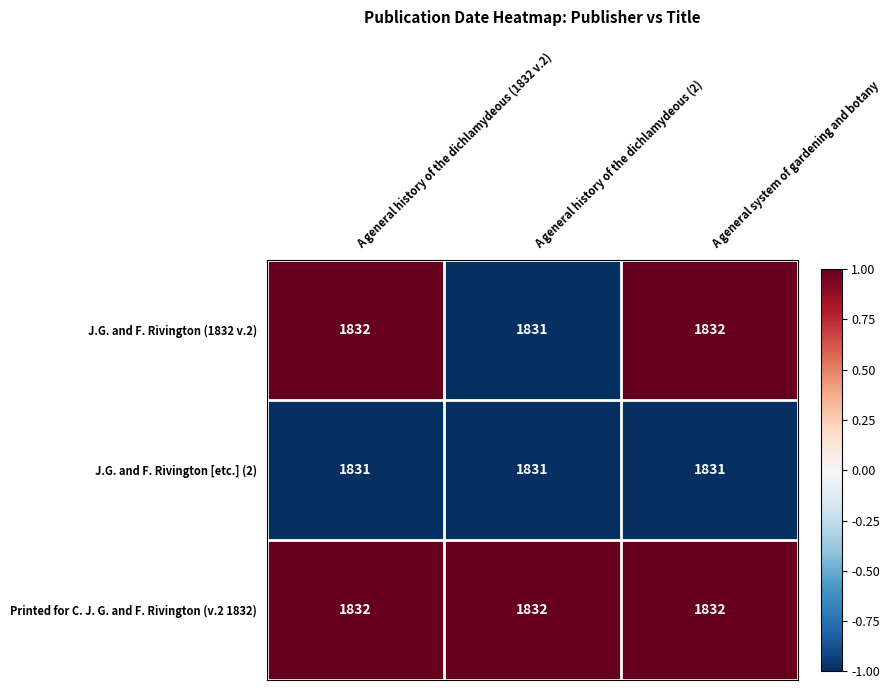

Reading left to right, extract all data points from this chart.

J.G. and F. Rivington (1832 v.2): A general history of the dichlamydeous (1832 v.2)=1832	A general history of the dichlamydeous (2)=1831	A general system of gardening and botany=1832
J.G. and F. Rivington [etc.] (2): A general history of the dichlamydeous (1832 v.2)=1831	A general history of the dichlamydeous (2)=1831	A general system of gardening and botany=1831
Printed for C. J. G. and F. Rivington (v.2 1832): A general history of the dichlamydeous (1832 v.2)=1832	A general history of the dichlamydeous (2)=1832	A general system of gardening and botany=1832